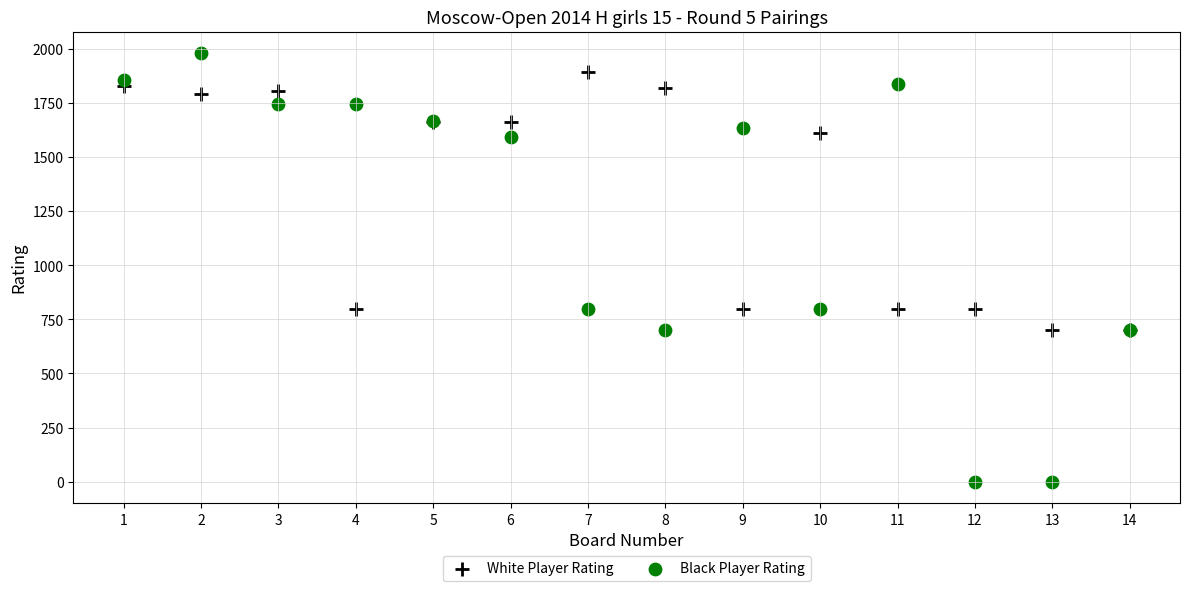

What is the X range (max minus min) for the scatter plot?

13